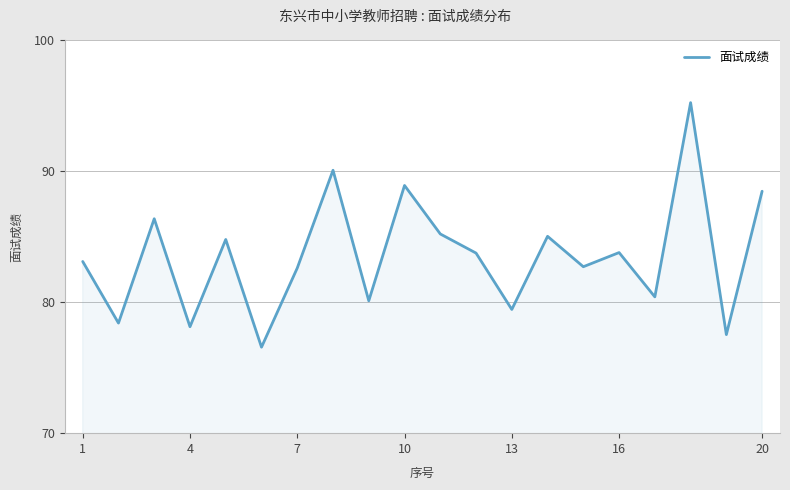

What is the minimum value shown in the chart?

76.6